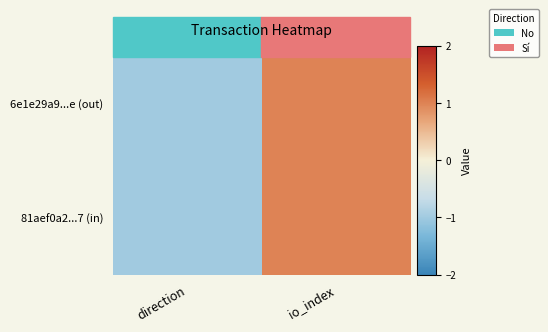

Which series has the widest spread of values?

81aef0a2...7 (in)